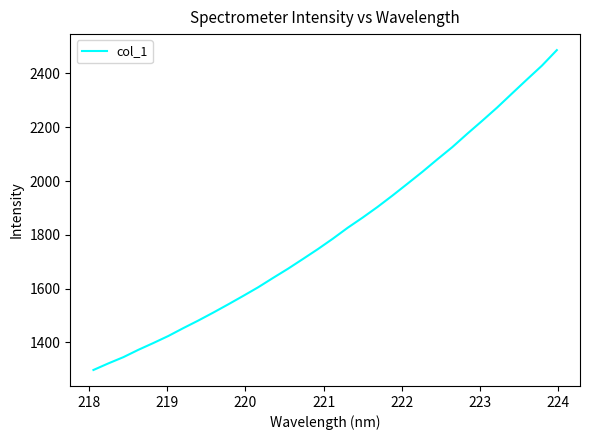

What is the difference between the maximum and minimum values?

1189.4